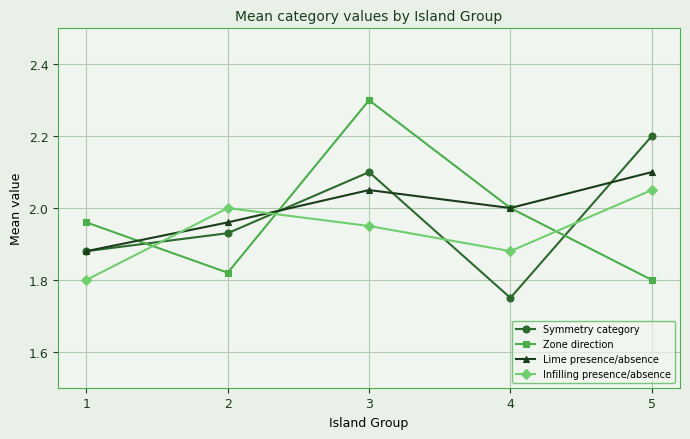

Does the chart have visible grid lines?

Yes